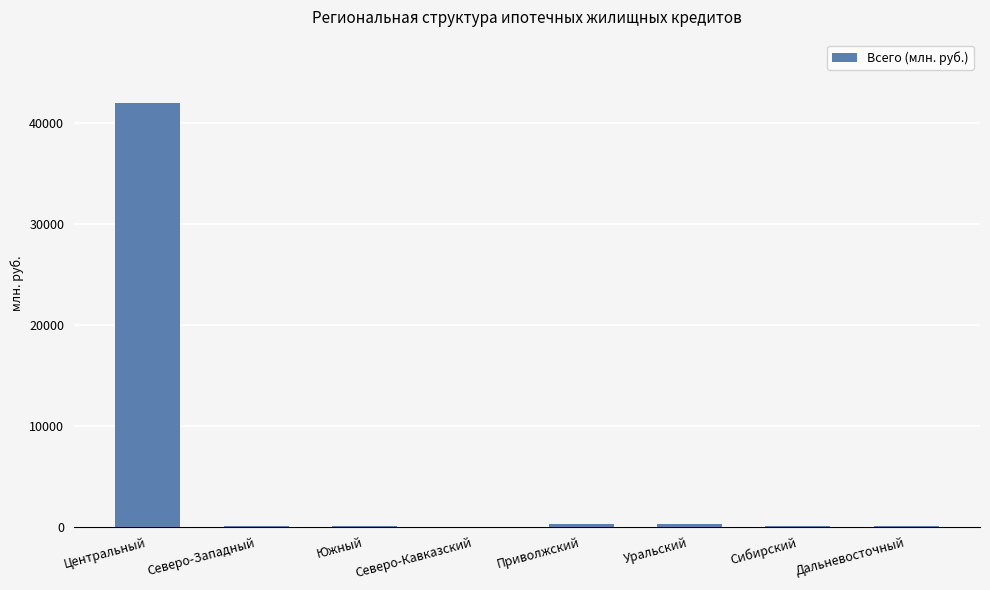

True or false: the data shows 17217 at Северо-Кавказский.

False